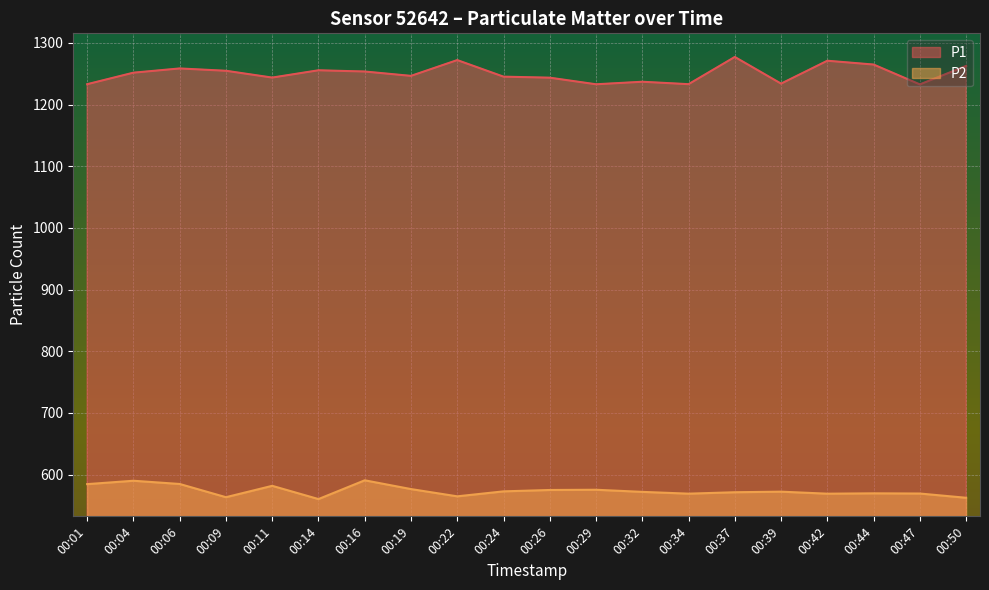

What is the value of the P1 point at the 3rd from the left?

1258.7